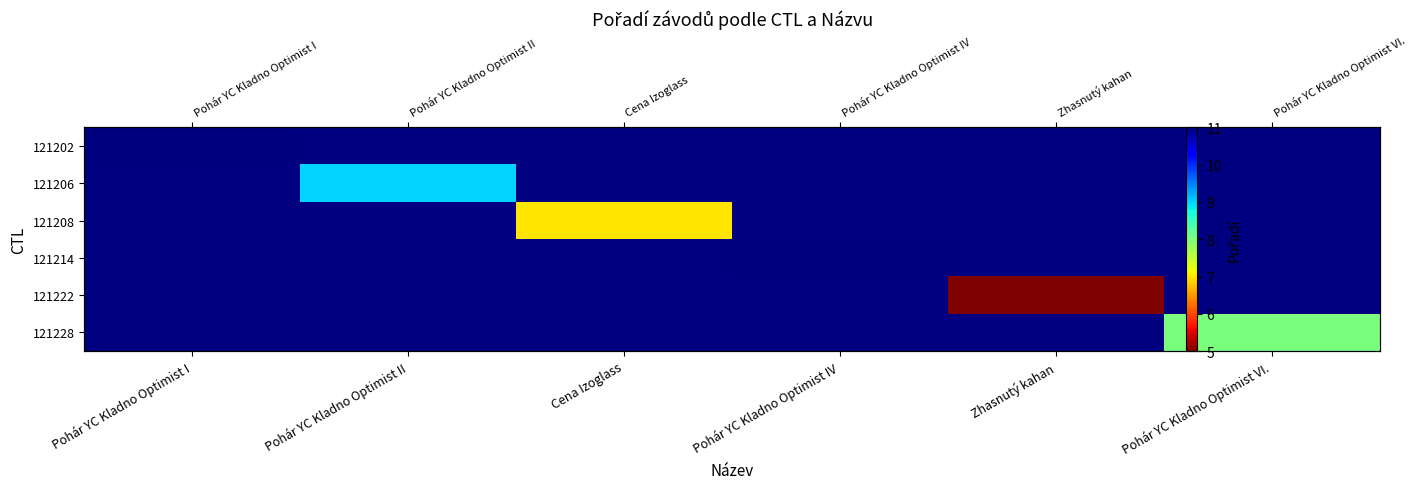

What is the highest value of the 121202 series?

11.0